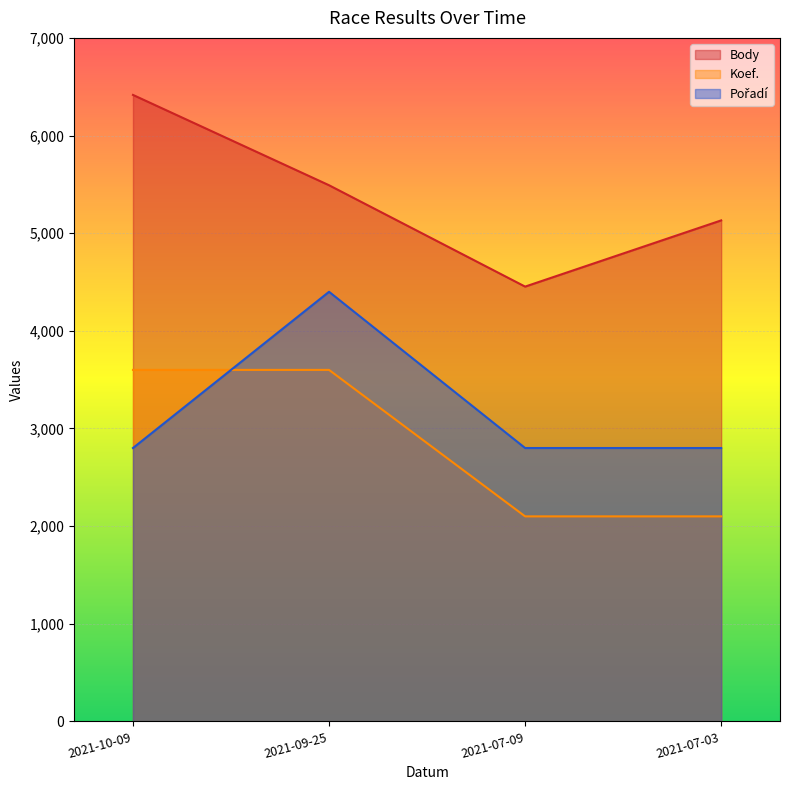

Reading left to right, transcribe all the data shown in this chart.

Body: 6416	5491	4453	5131
Koef.: 3600	3600	2100	2100
Pořadí: 2800	4400	2800	2800